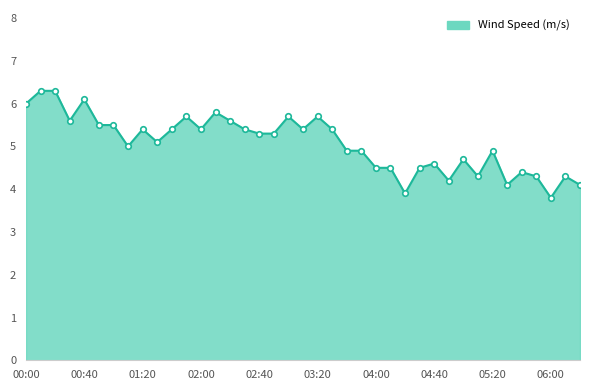

What is the greatest value displayed?

6.3